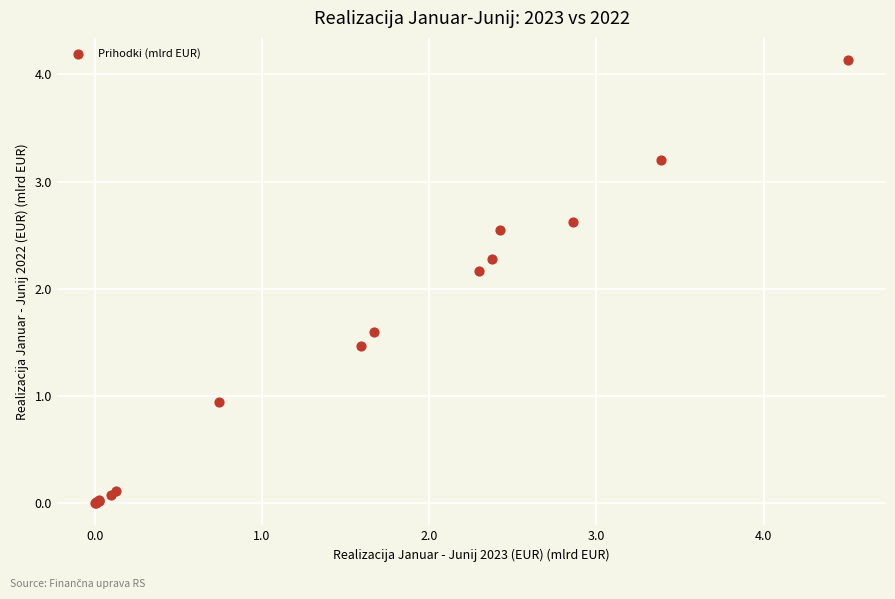

What Y value in the scatter plot is closest to 2?

2.2